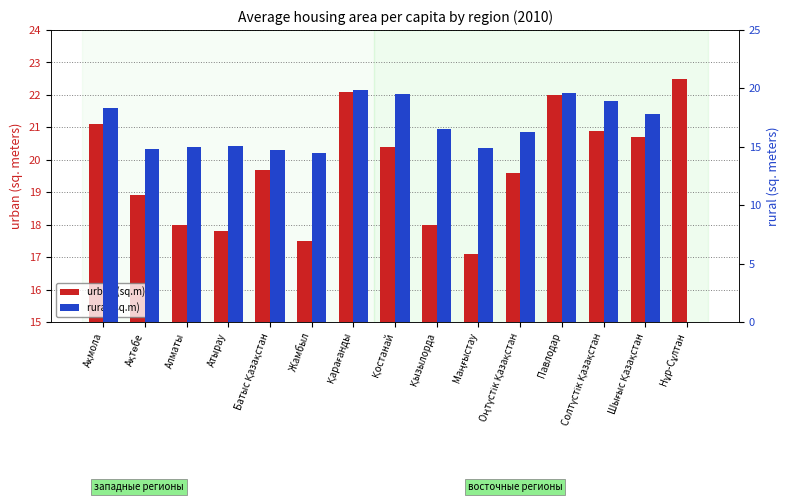

What is the difference between the maximum and second lowest values in the urban (sq.m) series?

5.0